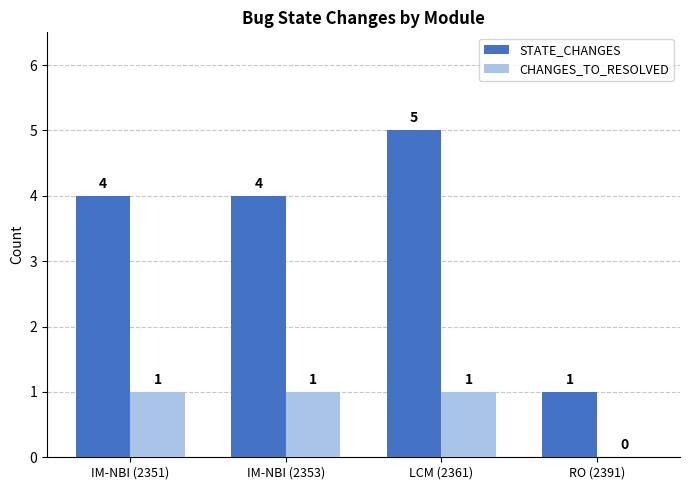

How many distinct data groups are displayed?

2